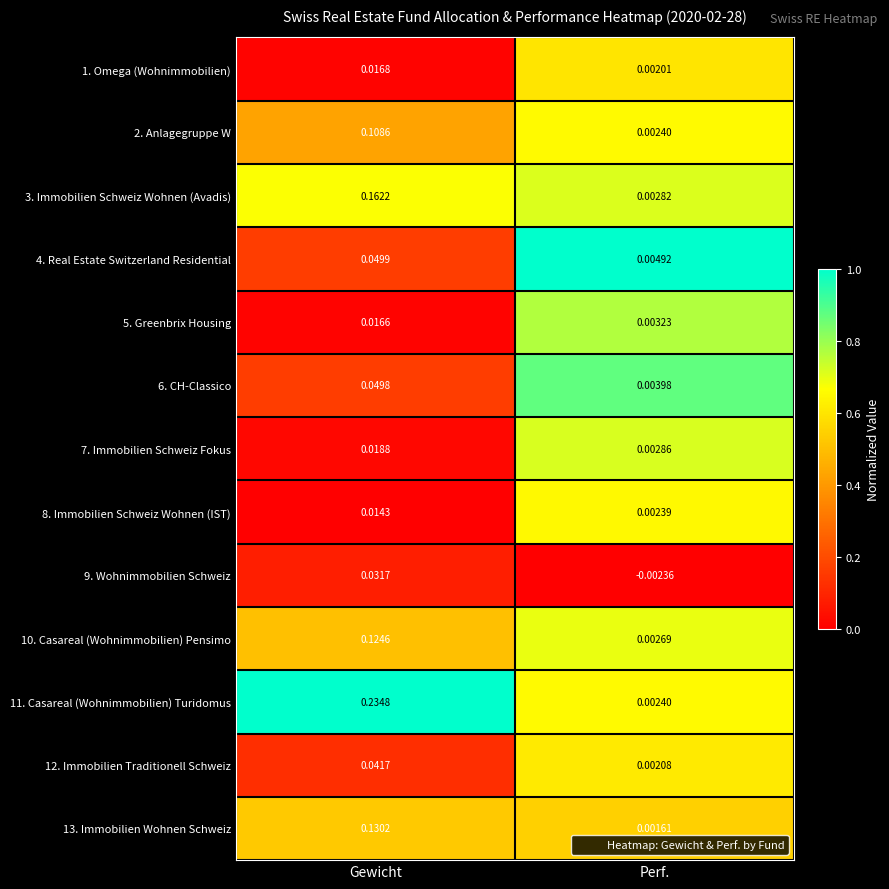

At which label is 12. Immobilien Traditionell Schweiz closest to 0?

Perf.